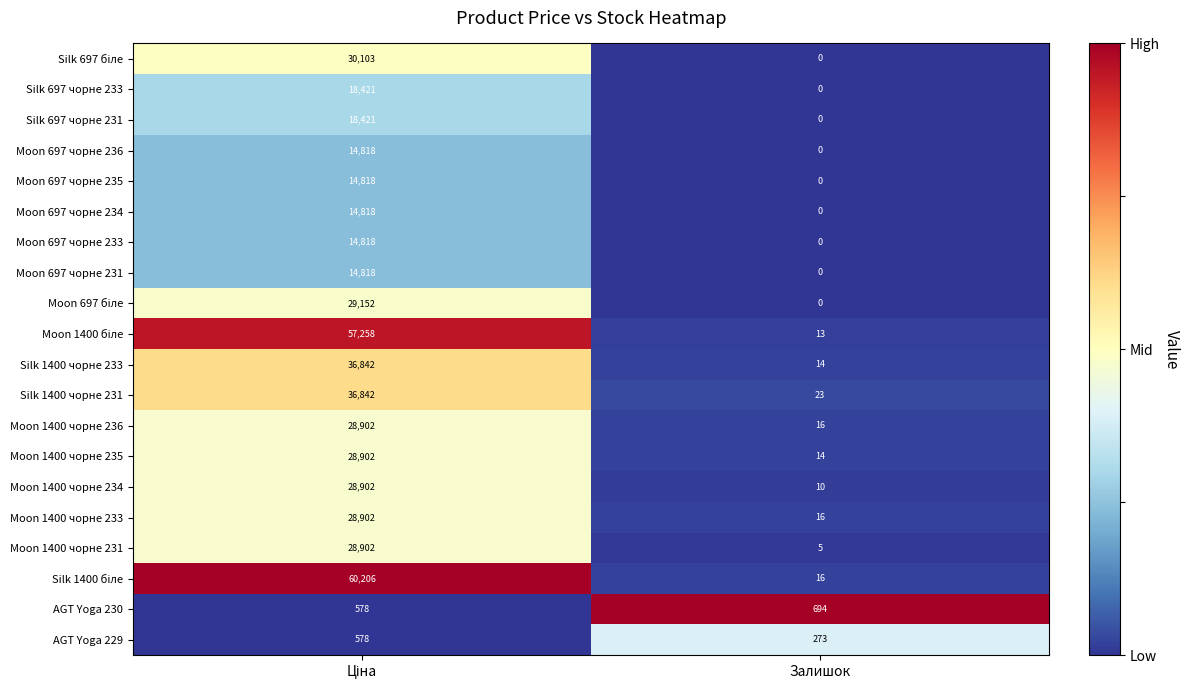

What is the spread (max minus min) of values at Залишок?

694